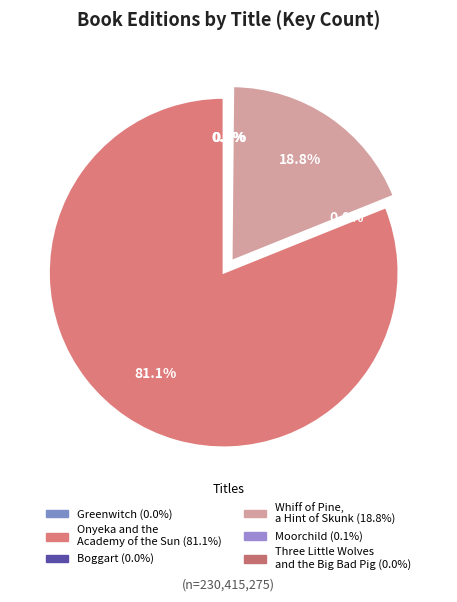

Is it true that Boggart is 0% of the pie?

True